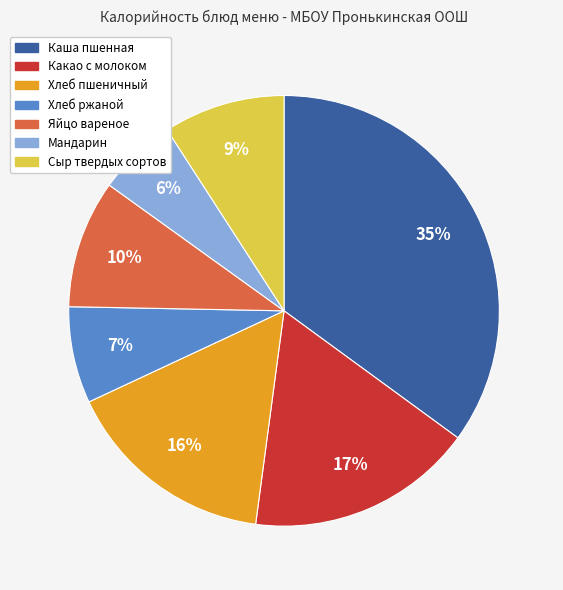

How many segments does this pie chart have?

7